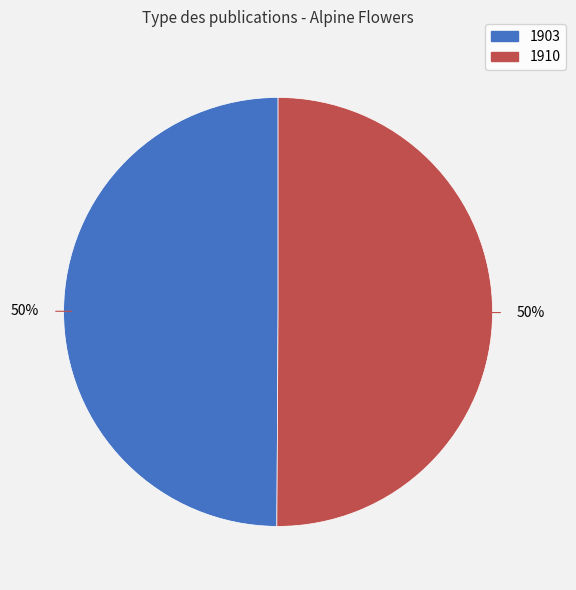

To the nearest percent, what percentage of the pie is 1903?

50%